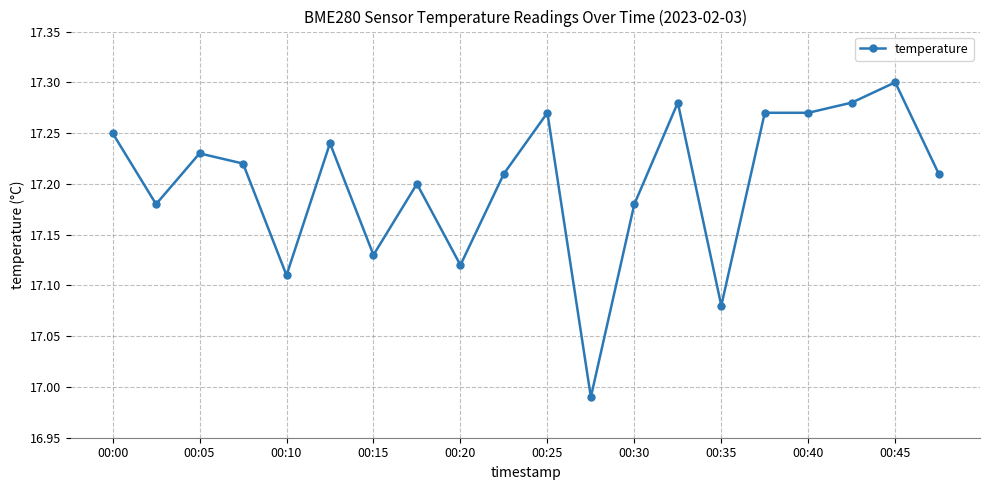

What is the sum of all values?

344.0